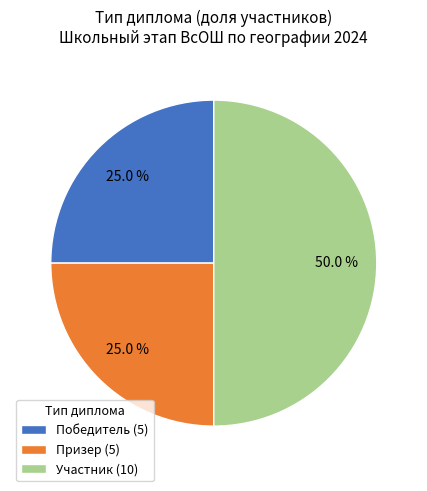

What percentage do Победитель (5) and Призер (5) together represent?

50.0%